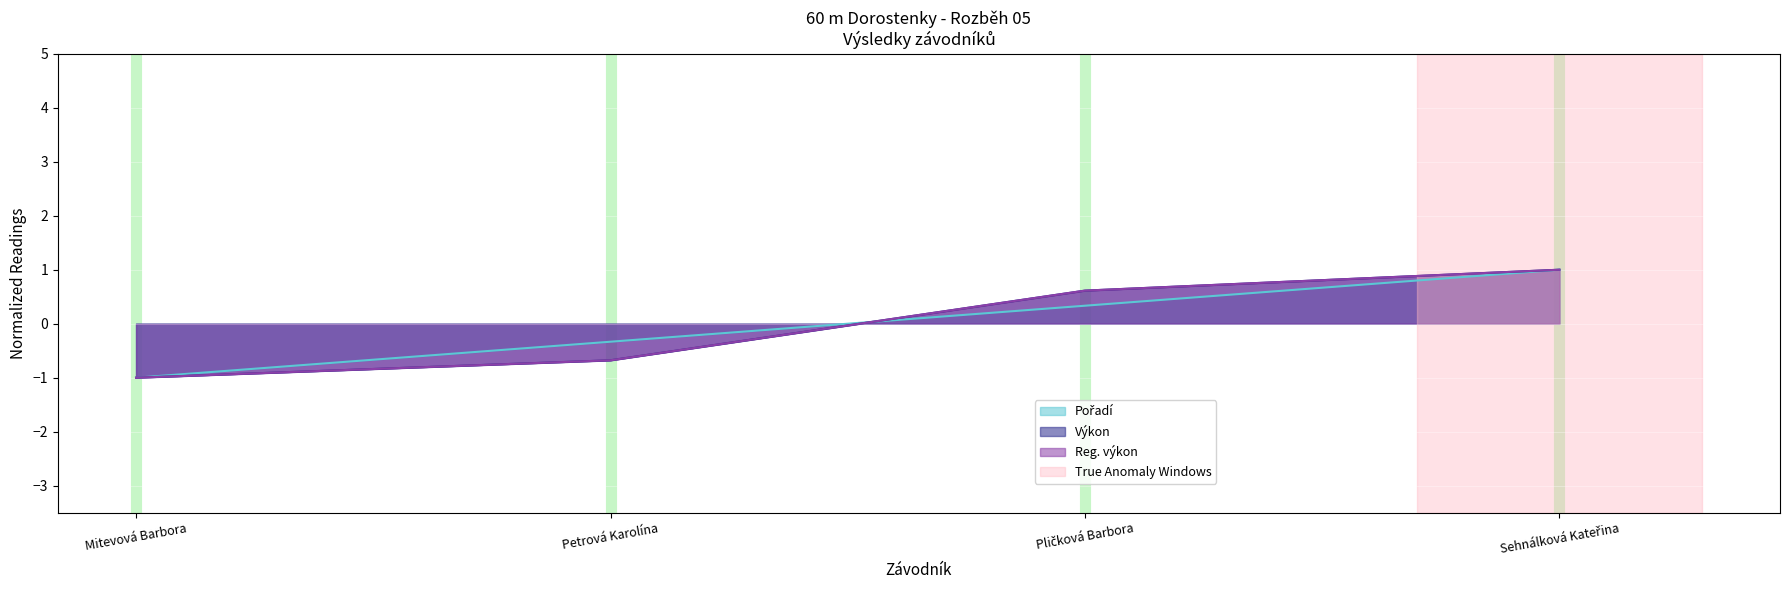

At how many categories does at least one series exceed 0?

2